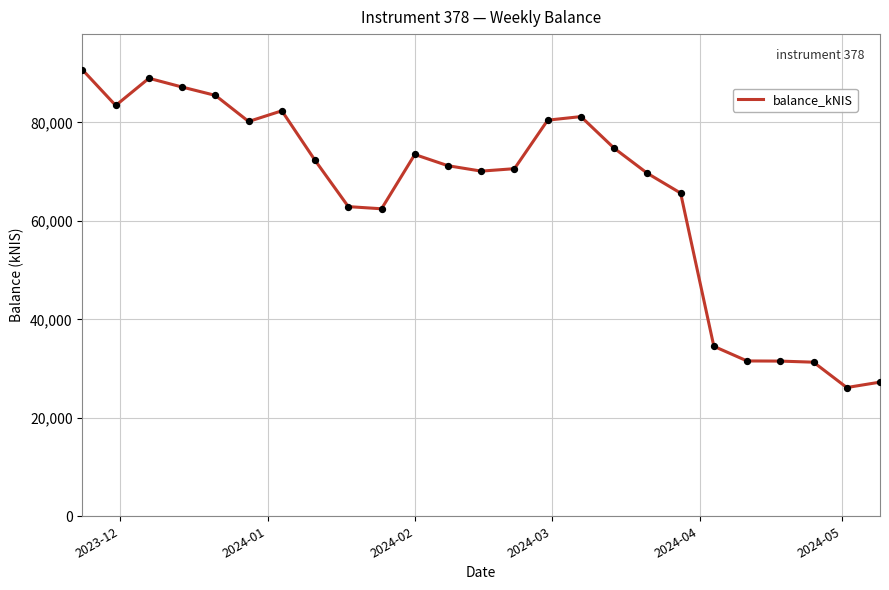

What is the difference between the maximum and minimum values?

64537.3